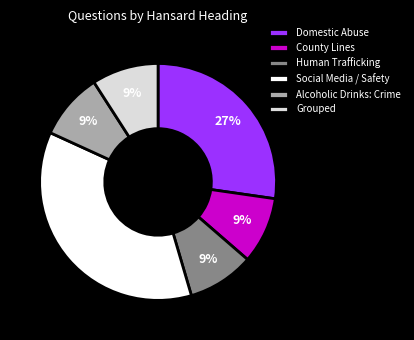

Is there a majority slice in this chart?

No